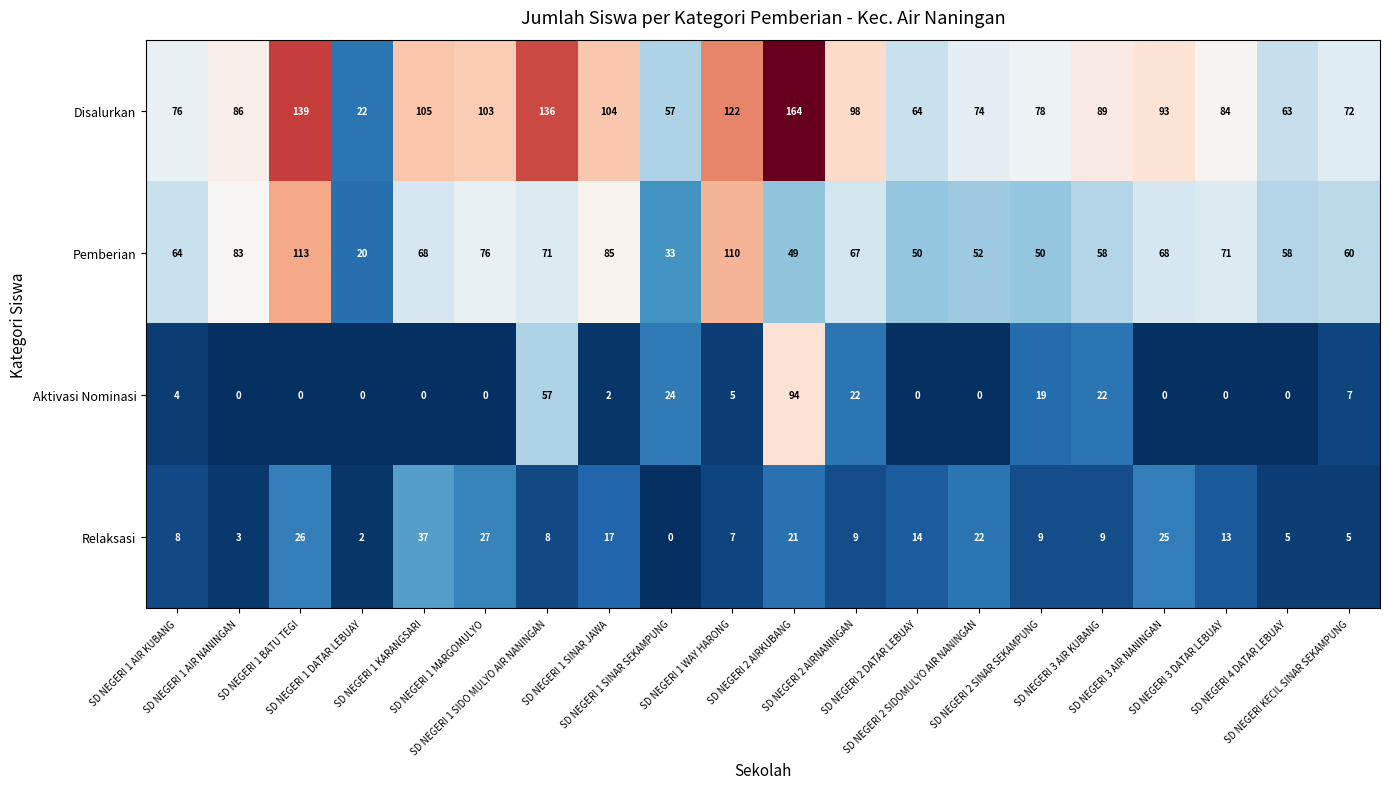

What is the average value of the Disalurkan series?

91